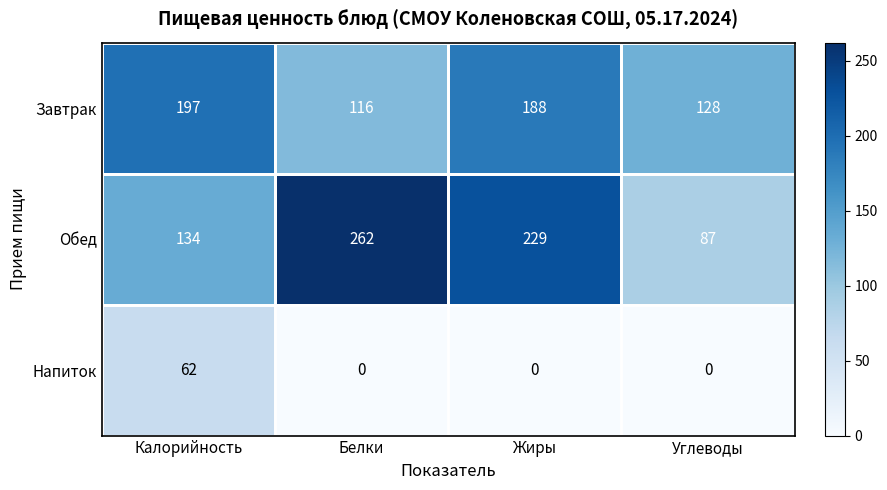

Count the number of categories in the chart.

4